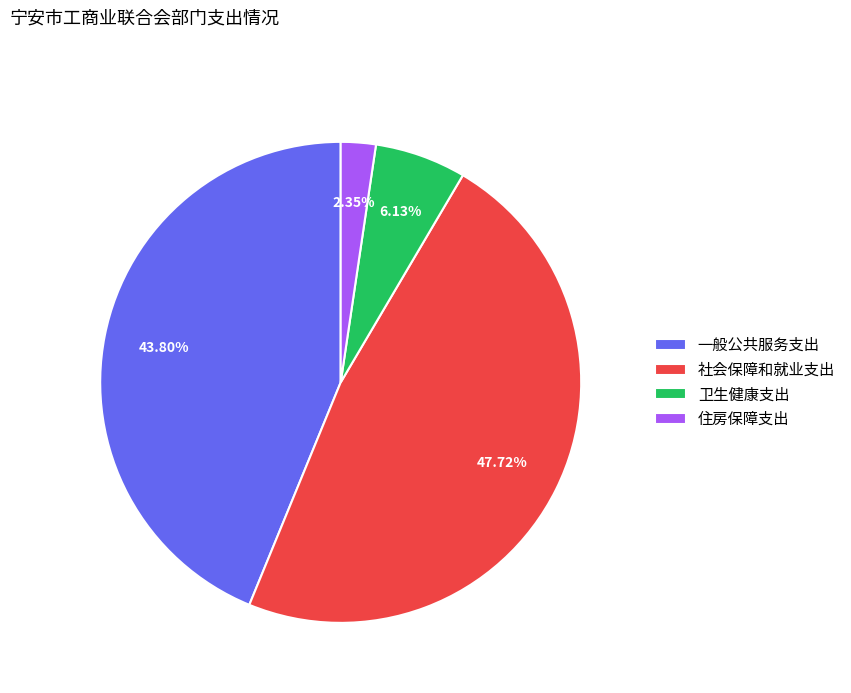

To the nearest percent, what portion does 一般公共服务支出 represent?

44%